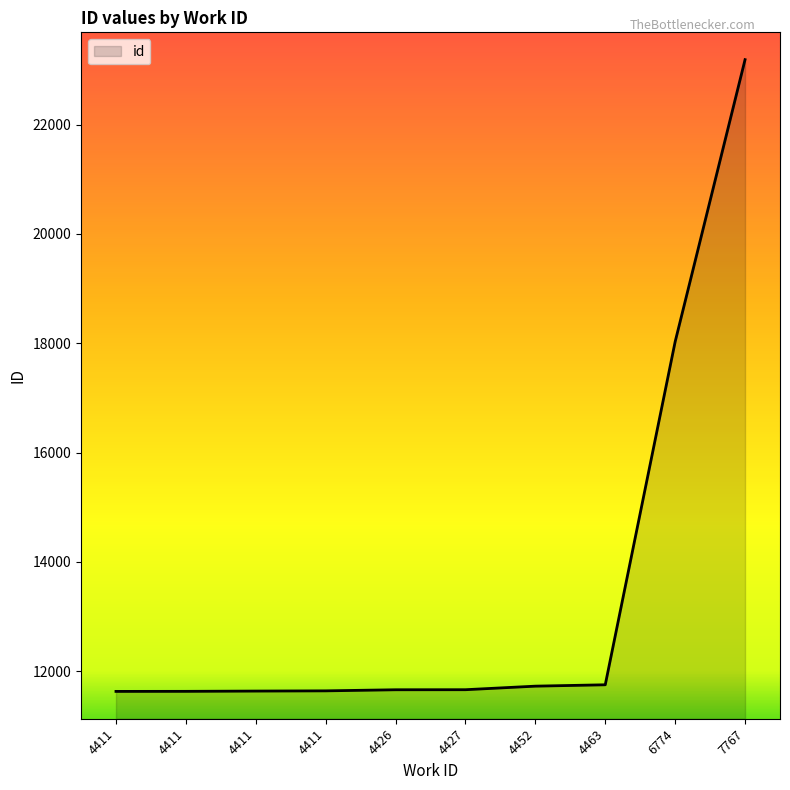

How many lines are shown in the chart?

1